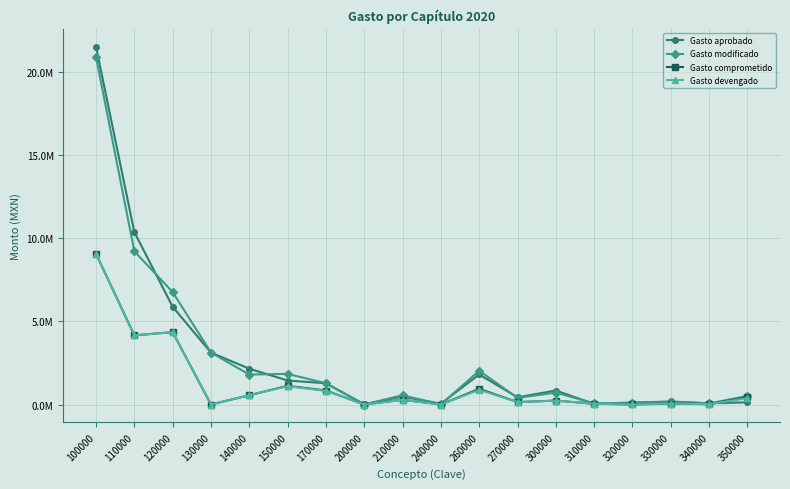

In Gasto modificado, how many points are higher than both neighbors (excluding endpoints)?

5